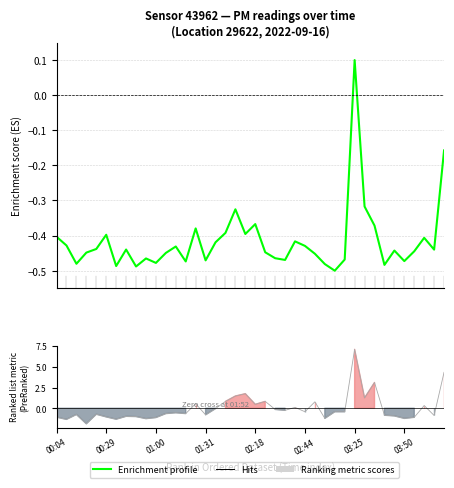

The Enrichment profile series shows -0.2 at 02:18. True or false?

False